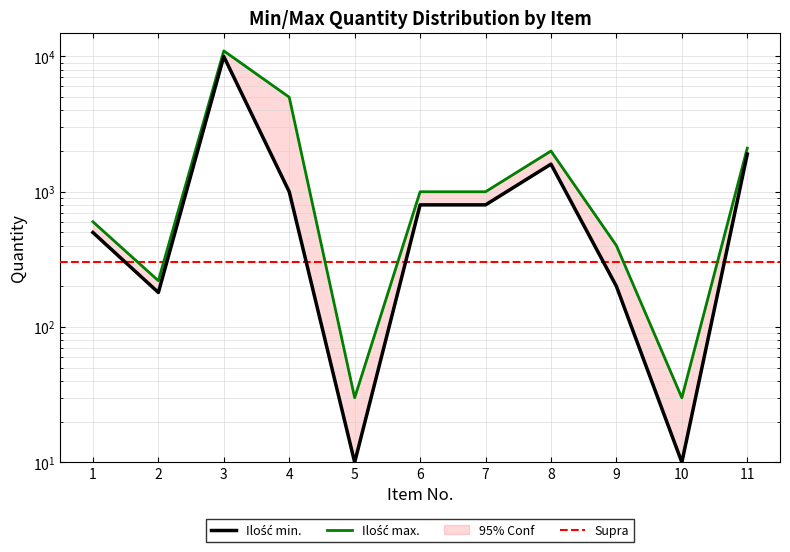

The Ilość max. series shows 2868 at 8. True or false?

False